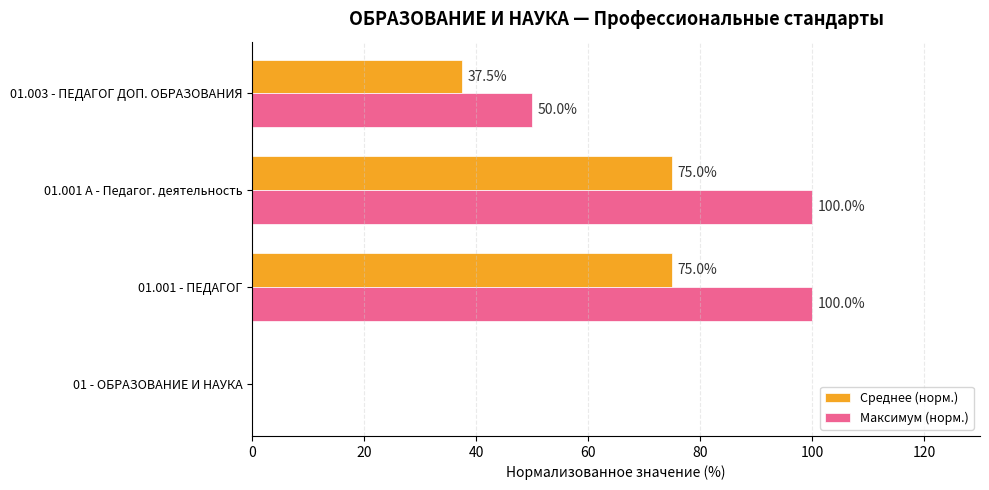

The value of Максимум (норм.) at 01.001 A - Педагог. деятельность is 100.0. True or false?

True